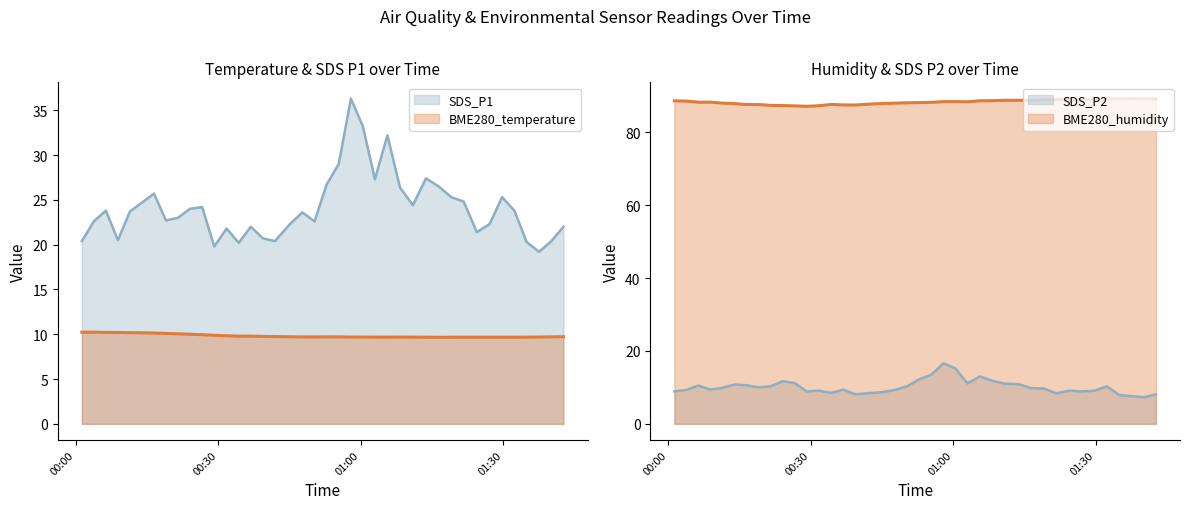

What is the minimum value for BME280_humidity?

87.1